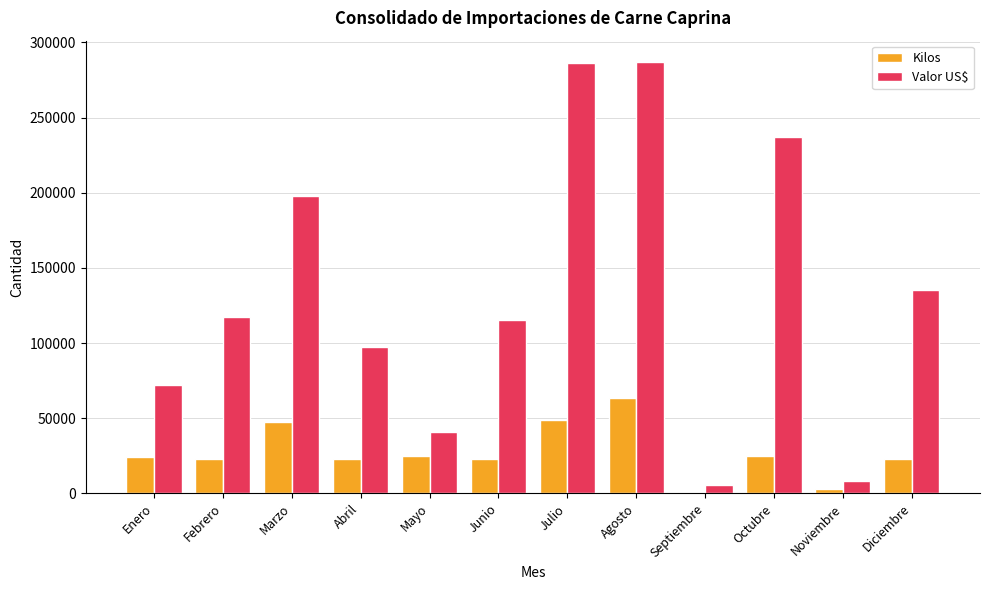

Count the number of data series in this chart.

2